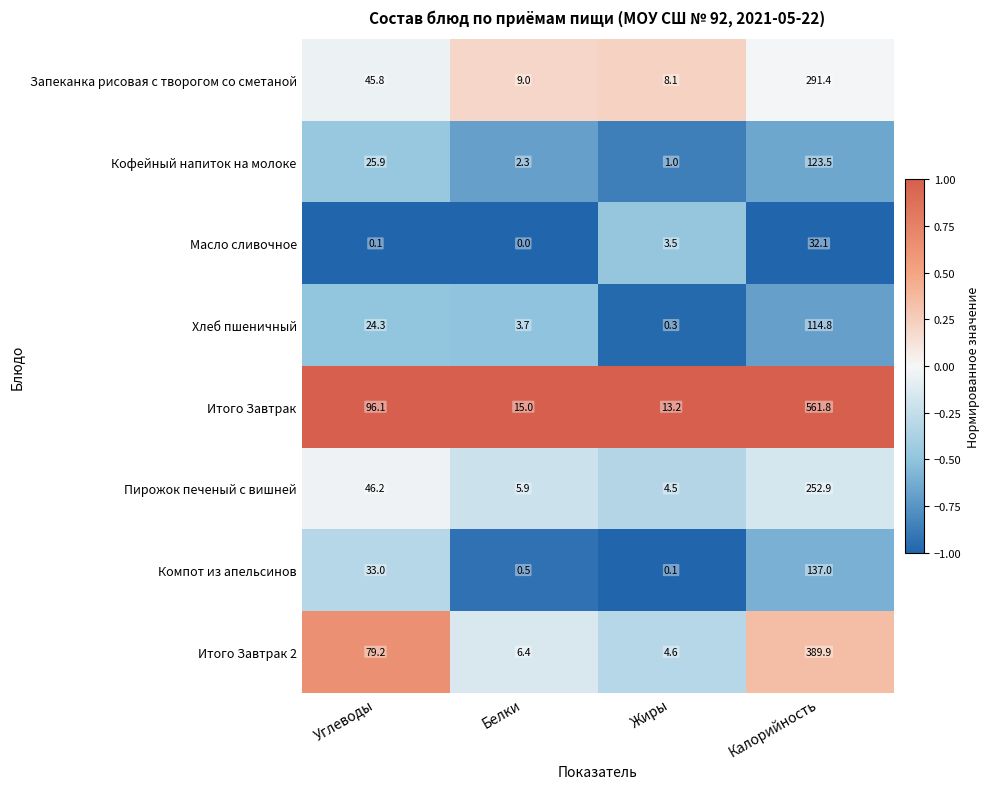

Rank the series by their maximum value, from lowest to highest.

Масло сливочное, Хлеб пшеничный, Кофейный напиток на молоке, Компот из апельсинов, Пирожок печеный с вишней, Запеканка рисовая с творогом со сметаной, Итого Завтрак 2, Итого Завтрак